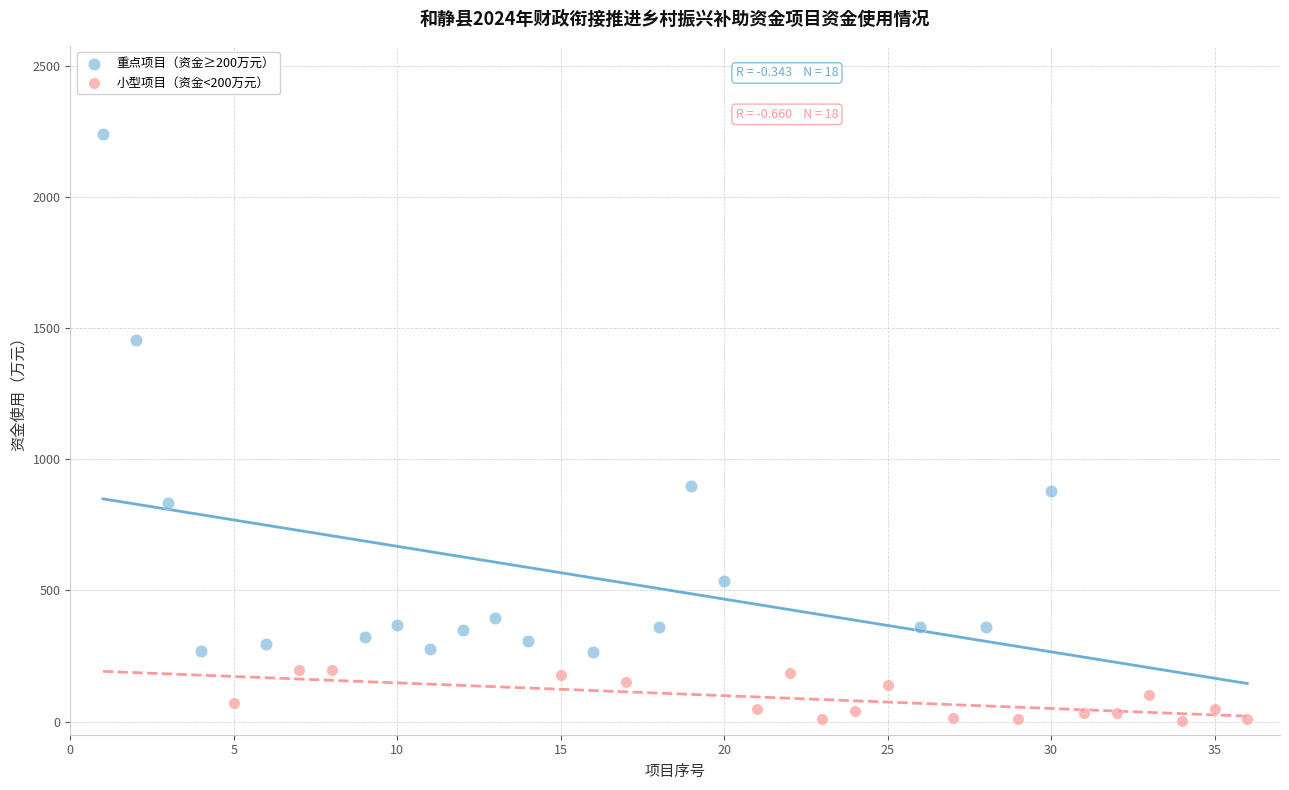

Which series reaches the minimum Y coordinate?

小型项目（资金<200万元）